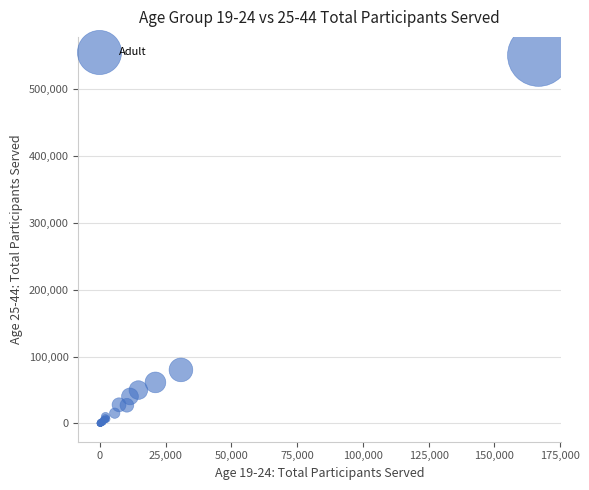

What Y value in the scatter plot is closest to 275258?

79978